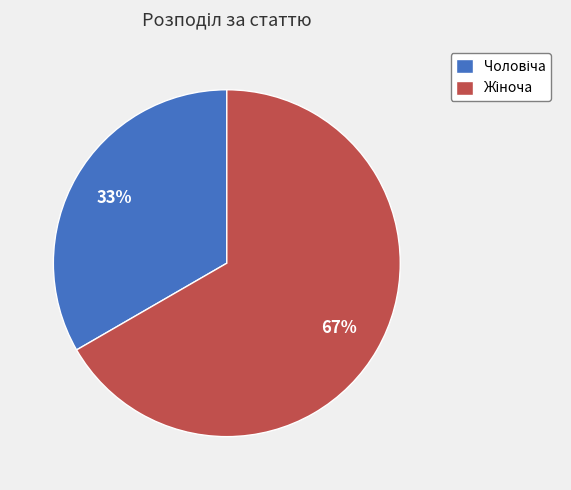

Does any single category account for the majority?

Yes